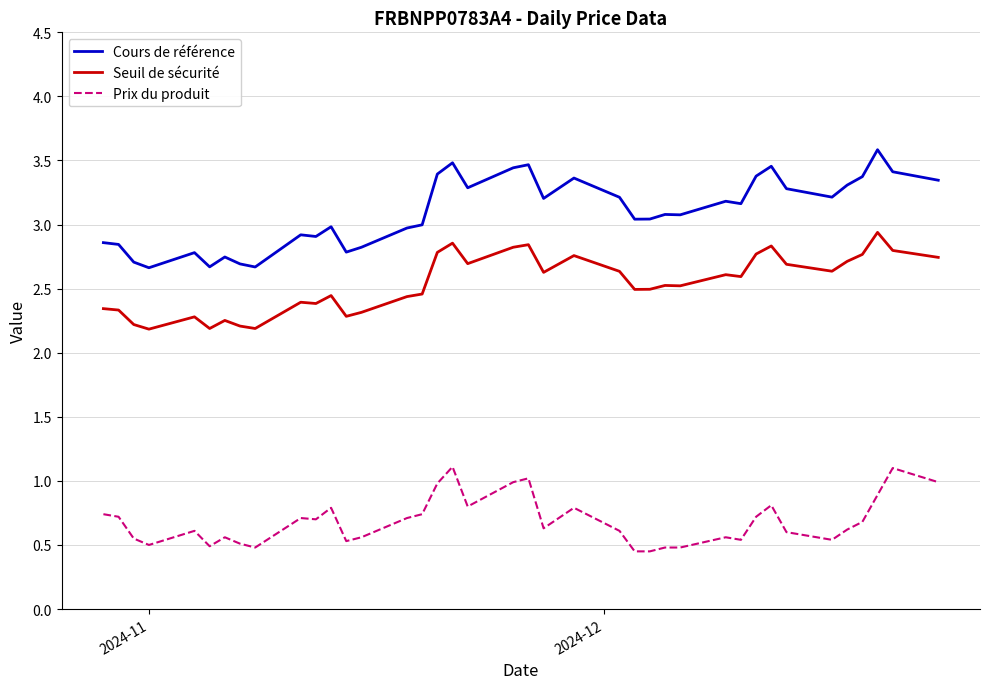

What is the greatest value displayed?

3.6